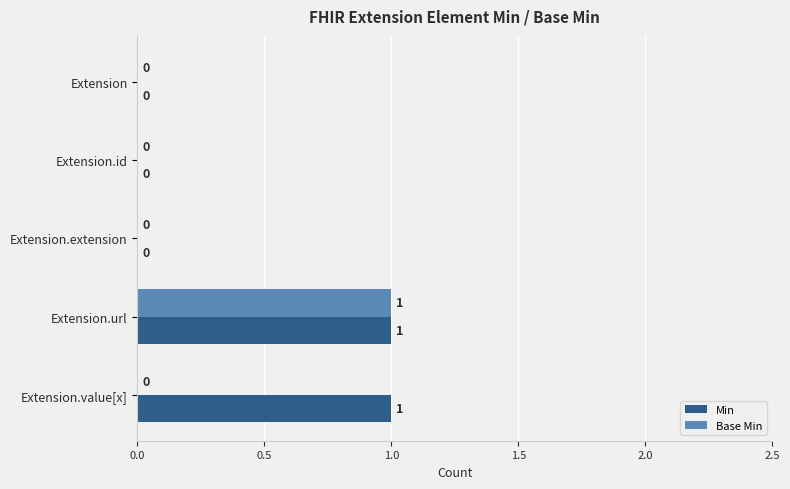

Which series changed the most between Extension.url and Extension.value[x]?

Base Min